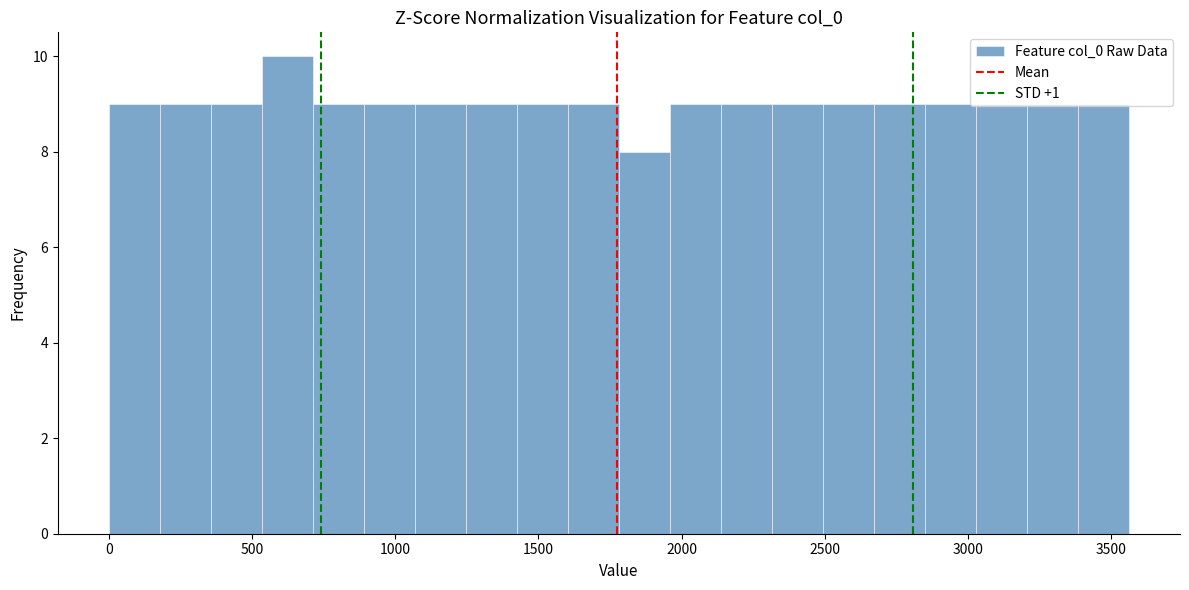

Around what value on the x-axis is the tallest bar? Give the approximate position of its centre, as read against the axis.

600